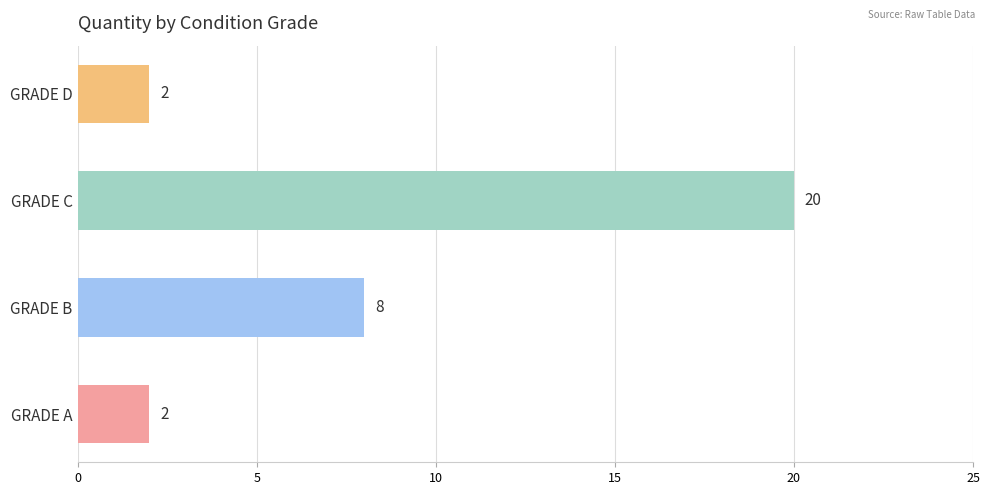

What is the sum of all values?

32